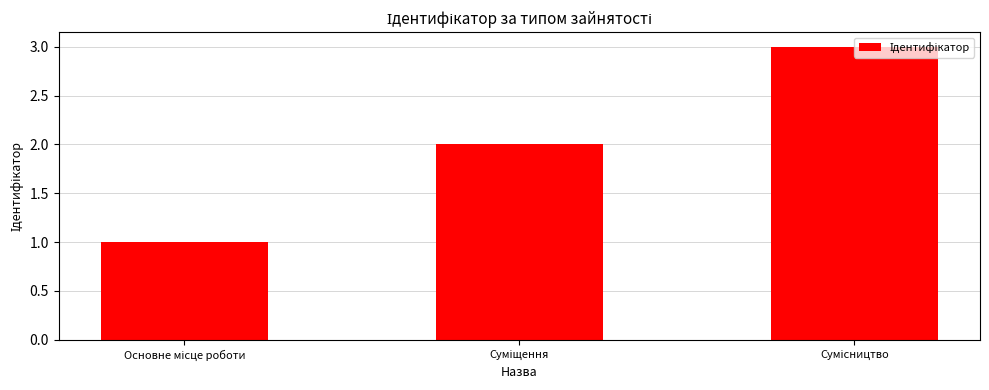

What is the greatest value displayed?

3